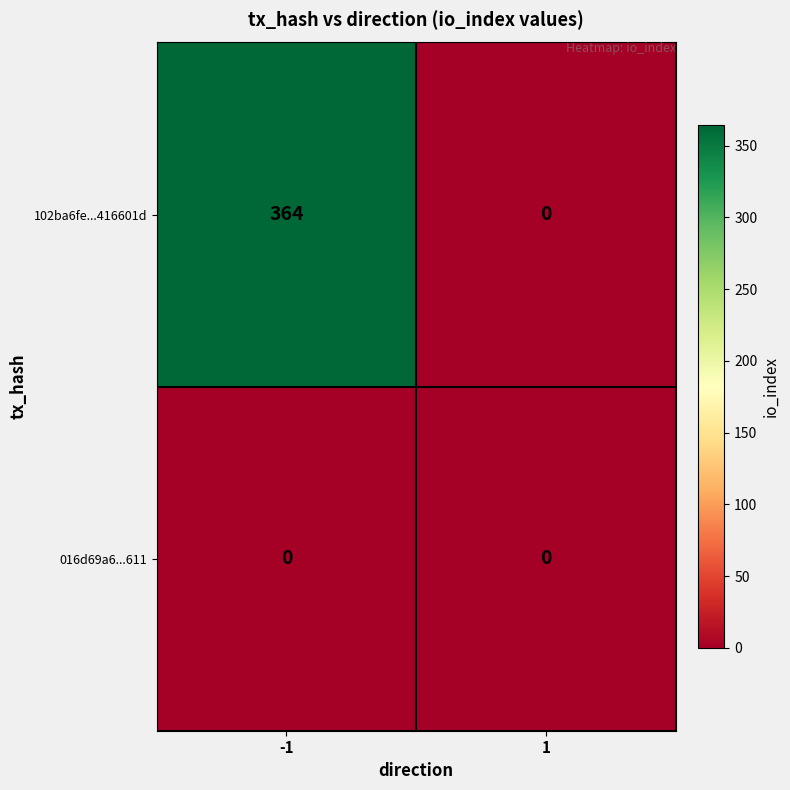

What is the difference between the 102ba6fe...416601d values at -1 and 1?

364